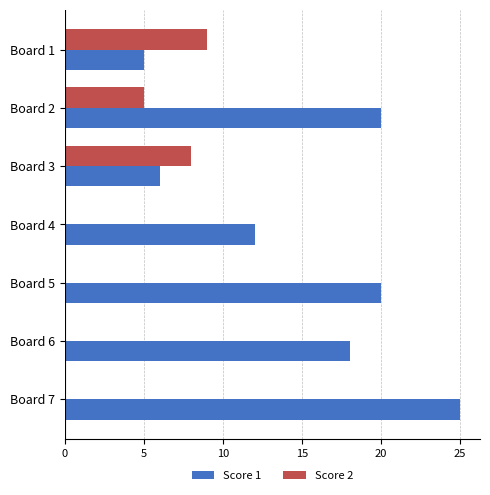

What is the maximum value shown in the chart?

25